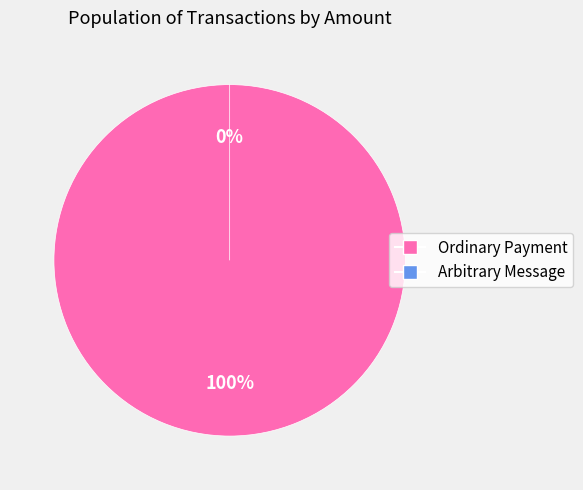

Which slice represents more than half of the pie?

Ordinary Payment